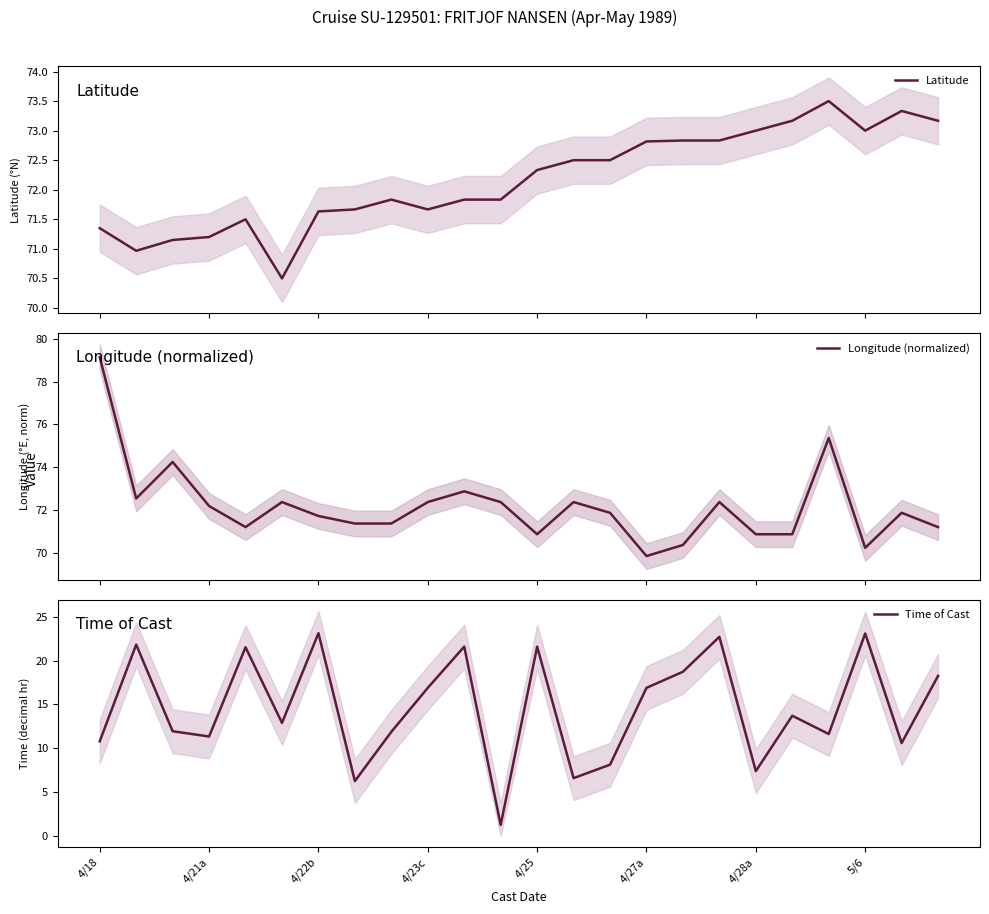

What is the lowest value of the Latitude series?

70.5